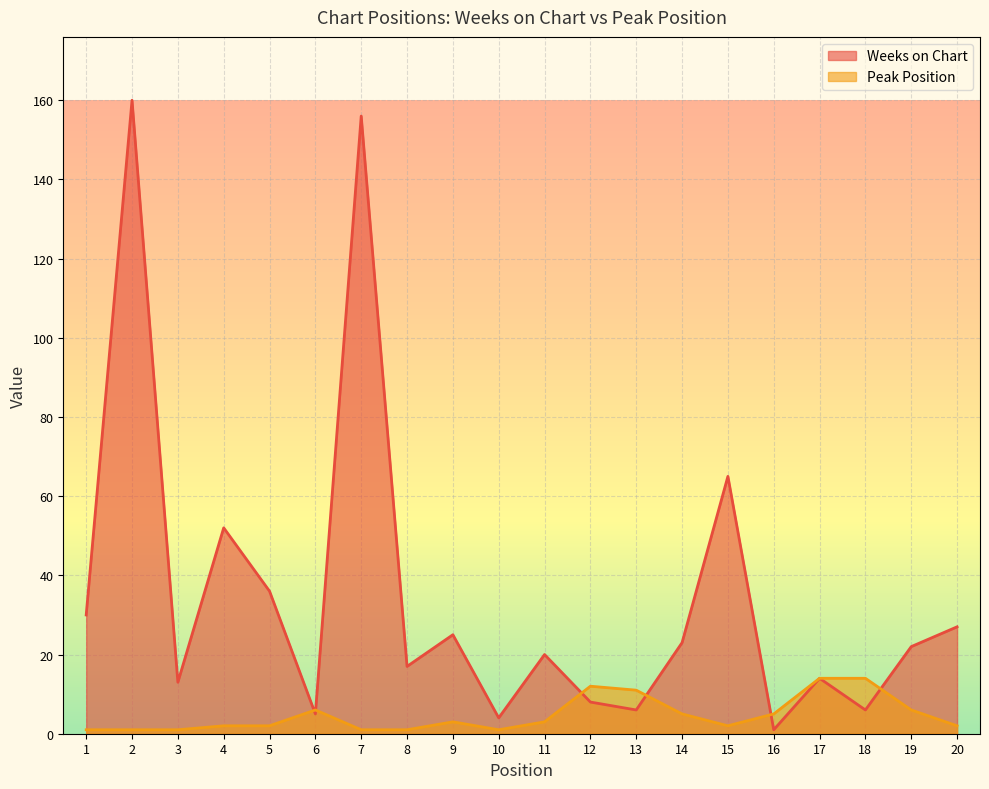

How many data points does each series have?

20